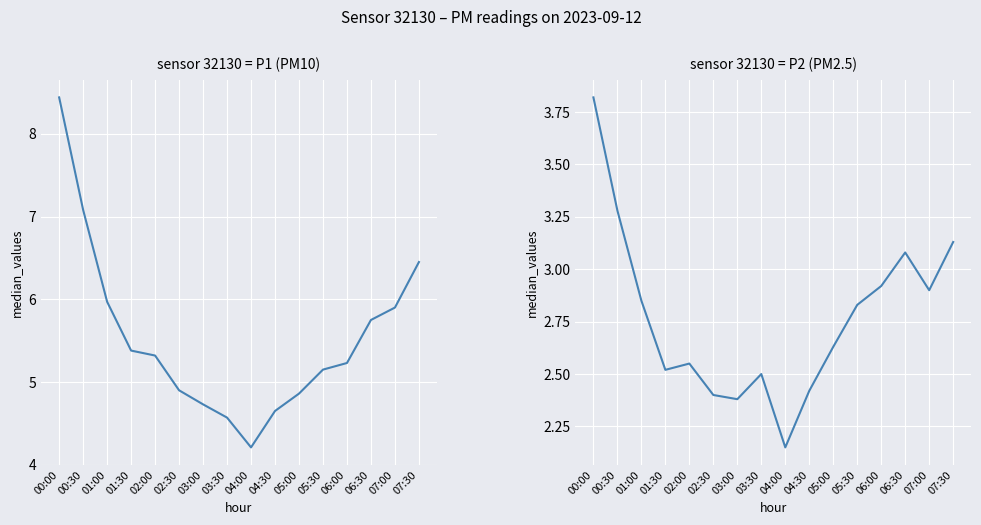

The sensor 32130
P1 (PM10) series shows 8.2 at 03:00. True or false?

False